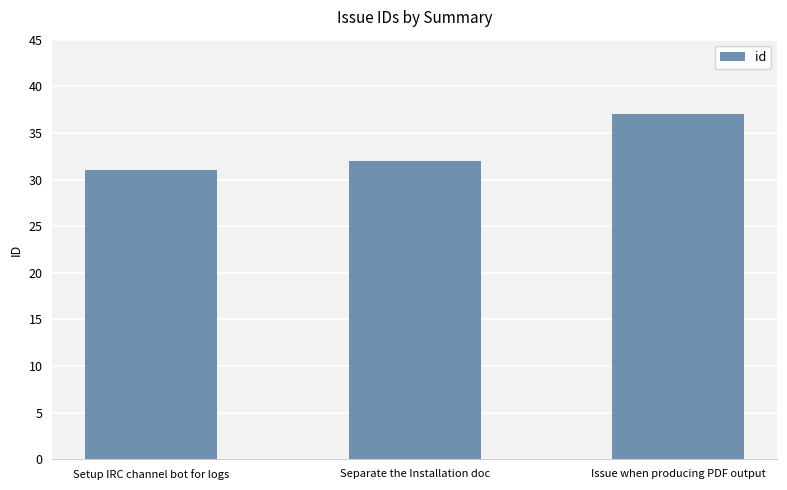

Reading left to right, what are all the values shown in this chart?

Setup IRC channel bot for logs=31	Separate the Installation doc=32	Issue when producing PDF output=37